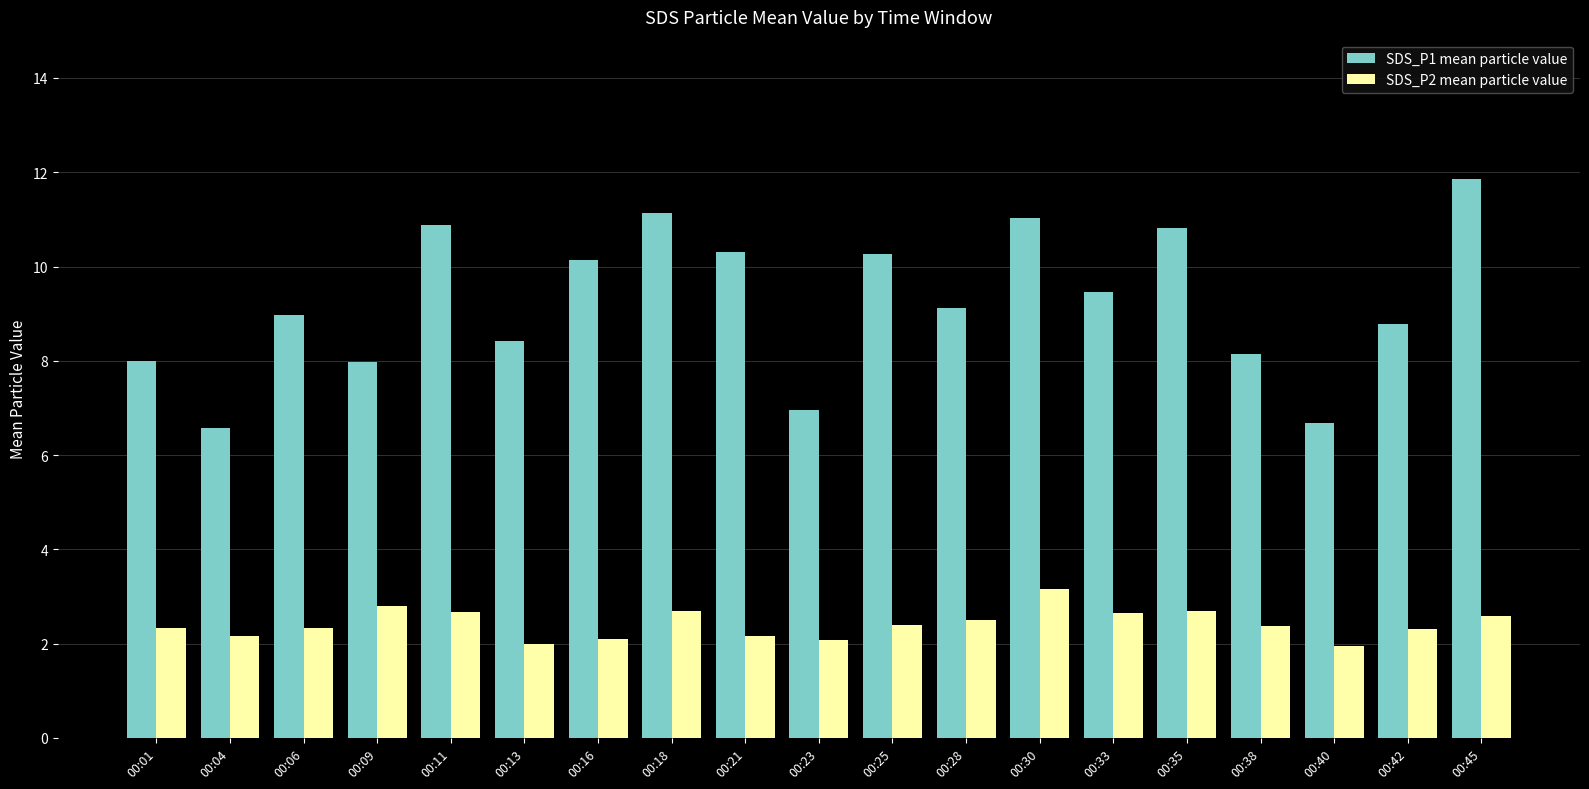

How many data points does each series have?

19